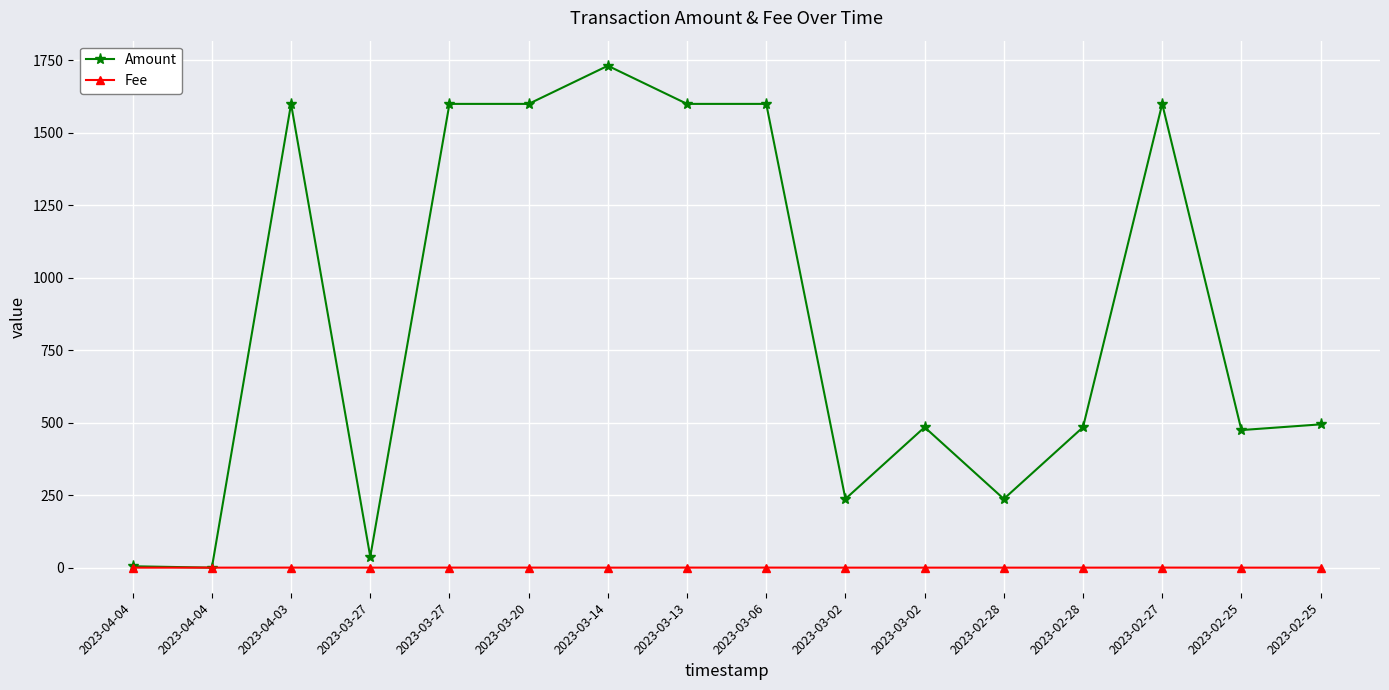

List the series in order of their overall mean, lowest first.

Fee, Amount